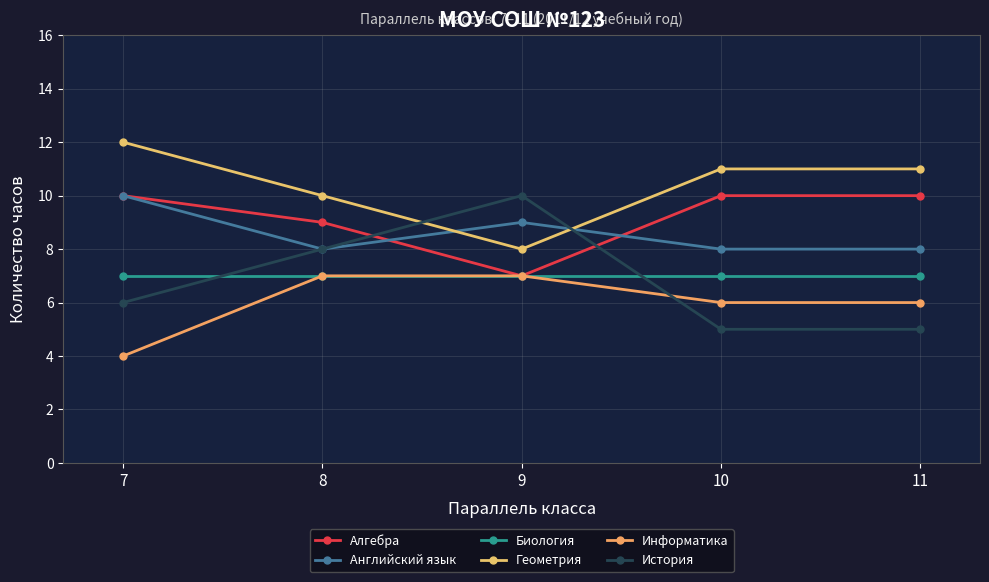

What is the total value across all series at 10?

47